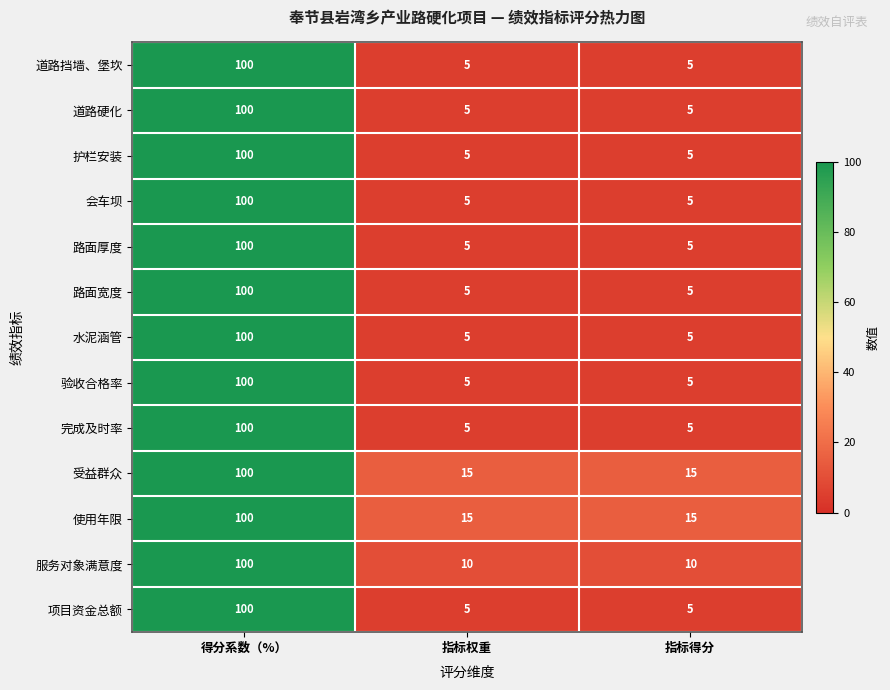

What is the total value across all series at 得分系数（%）?

1300